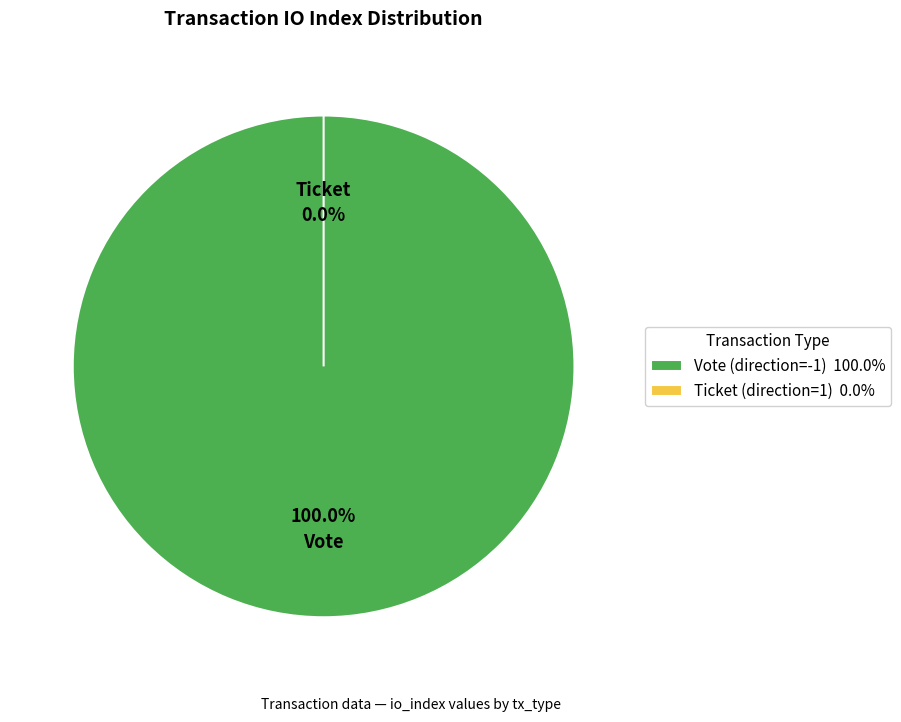

Is it true that Ticket (direction=1) is 0% of the pie?

True